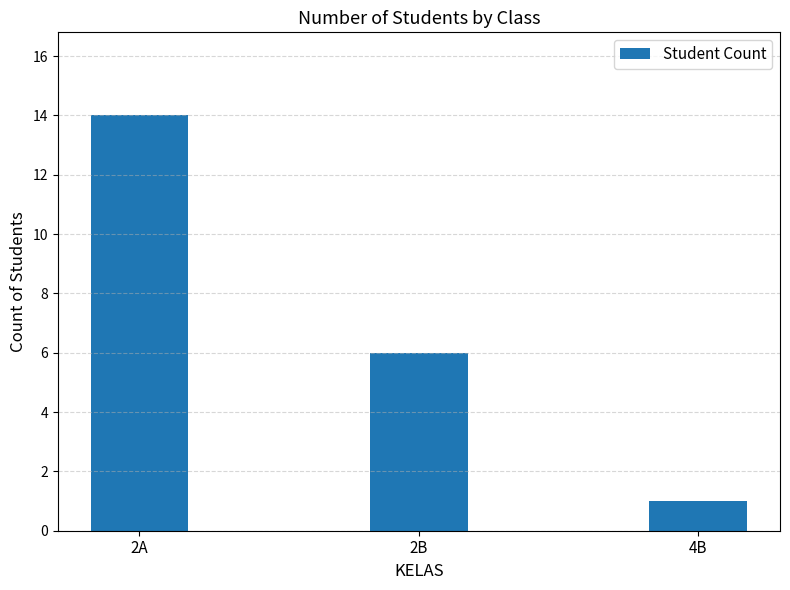

How many values are between 1 and 14?

3